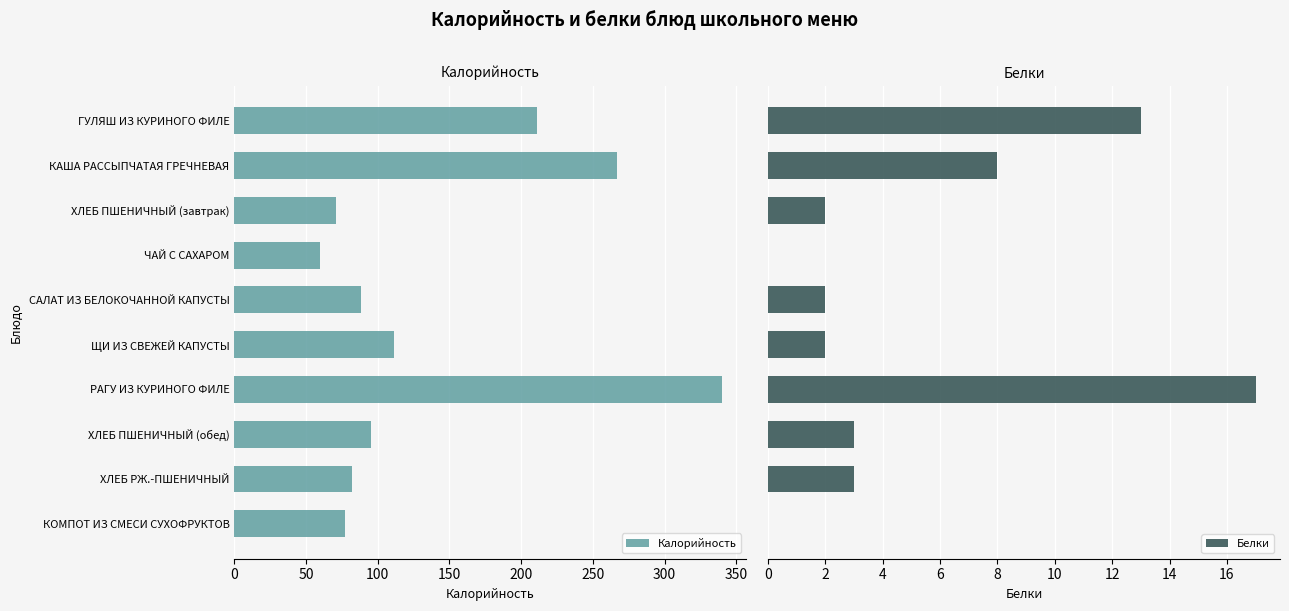

Reading left to right, list all the values displayed in this chart.

Калорийность: 211	267	71	60	88	111	340	95	82	77
Белки: 13	8	2	0	2	2	17	3	3	0